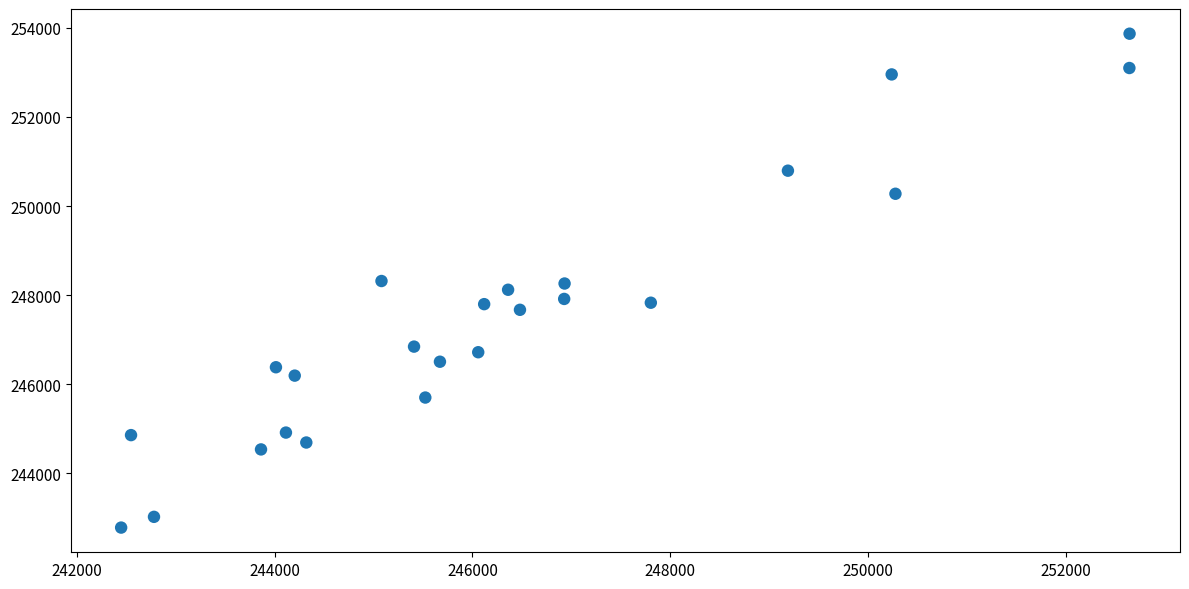

What is the range of X values (max minus min)?

10195